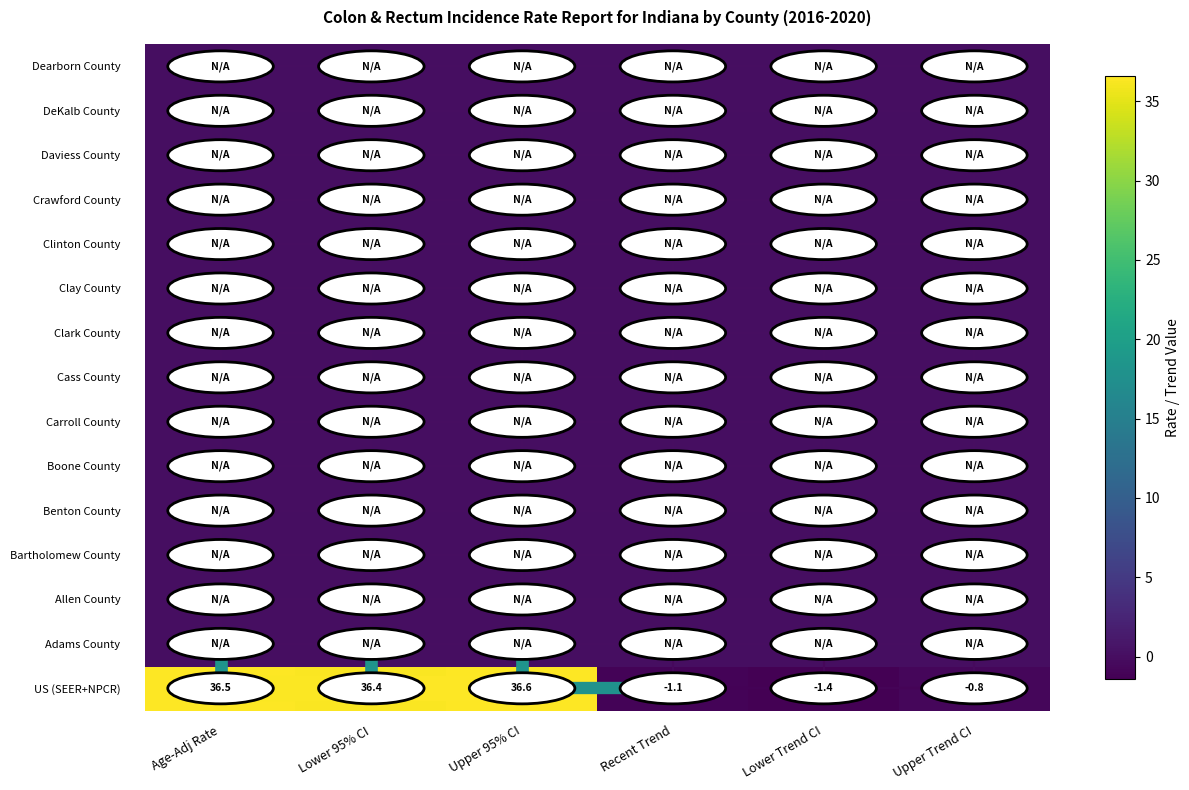

What is the smallest value displayed?

-1.4